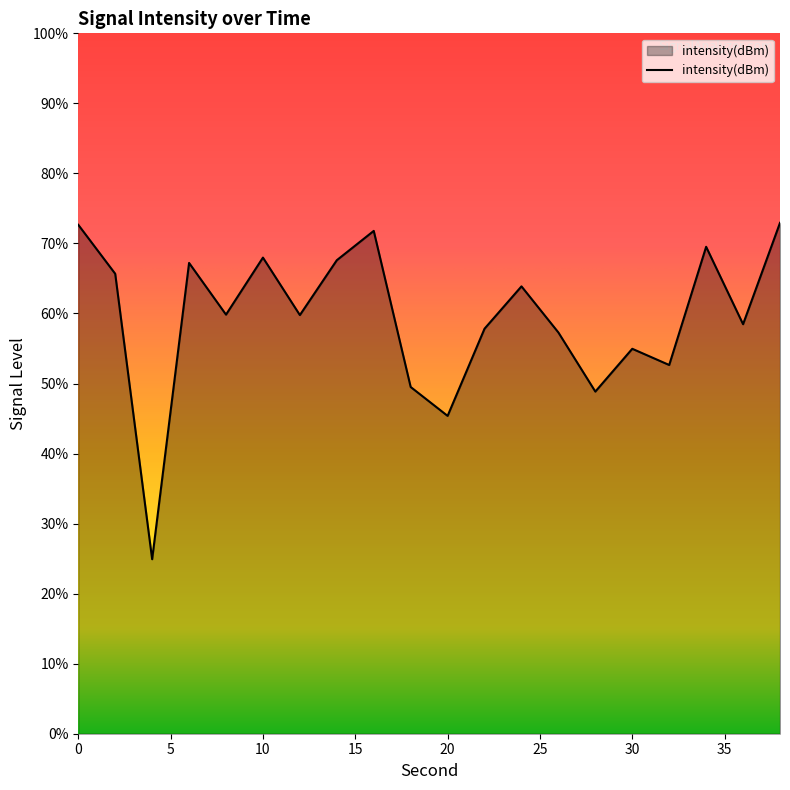

Does the chart have visible grid lines?

No